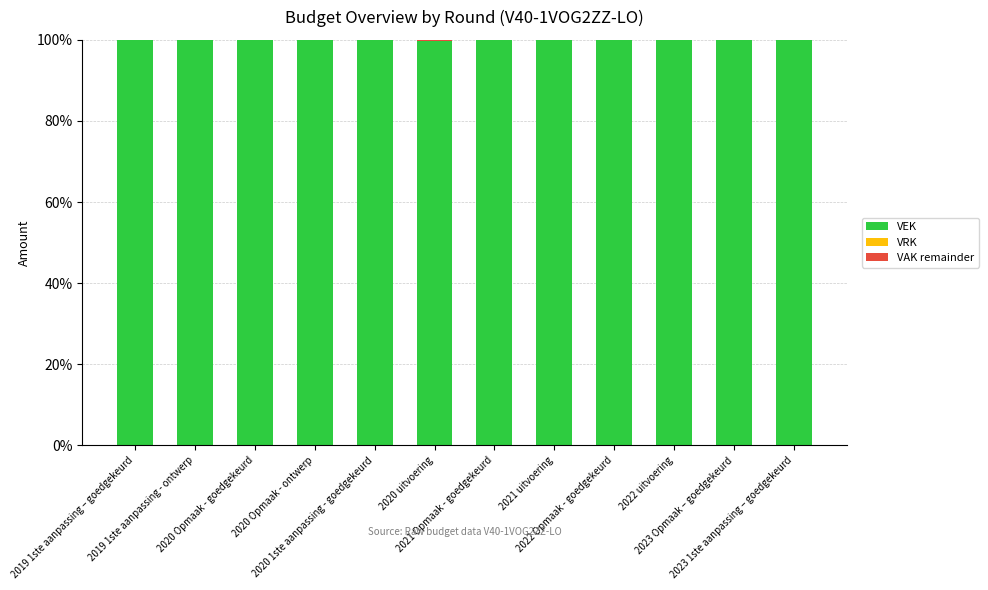

Are the bars grouped side by side (vs. stacked)?

No